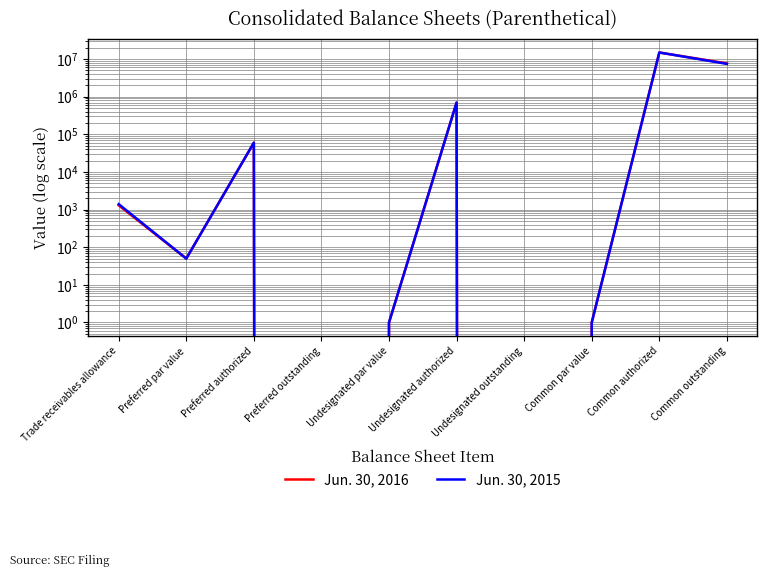

At which label is Jun. 30, 2015 closest to 7500000?

Common outstanding